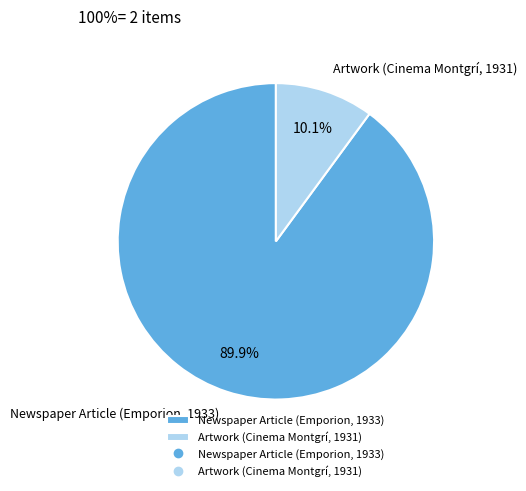

How many segments does this pie chart have?

2